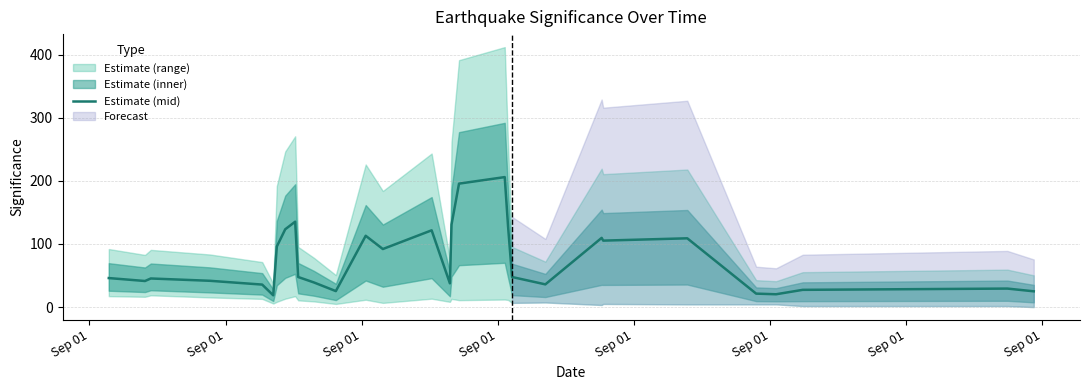

What is the average value?

75.0